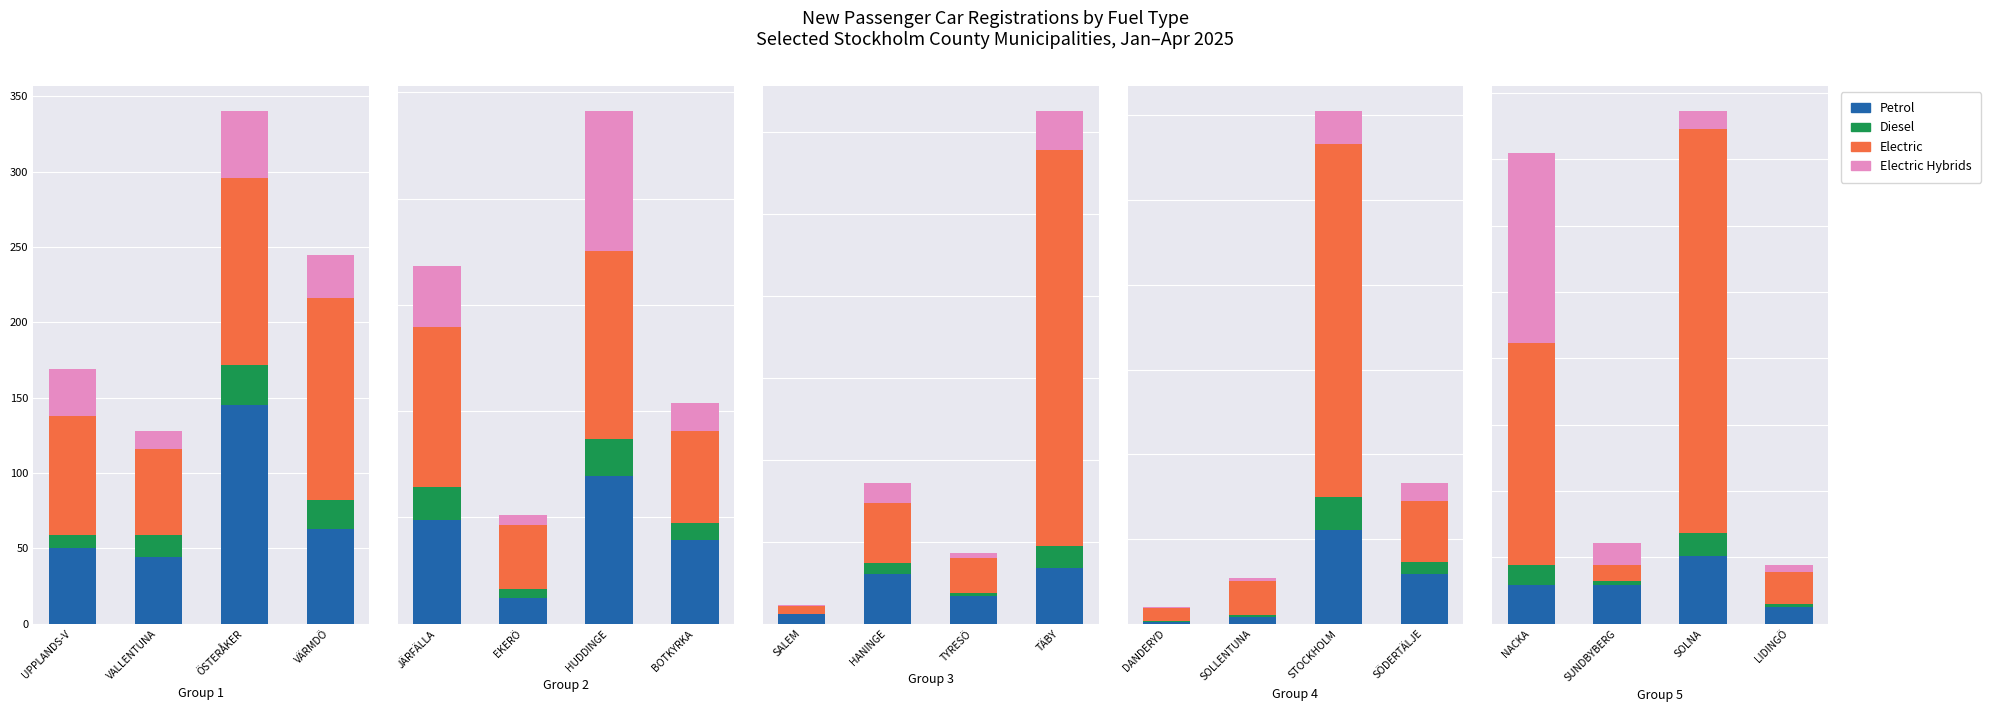

How many data points in Electric are above 837?

1